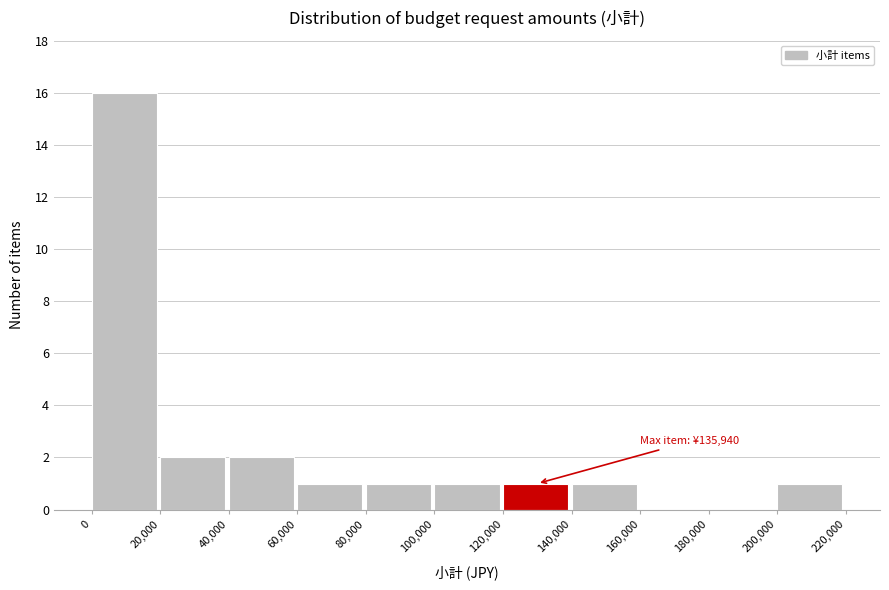

Which range on the x-axis has the tallest bar?

0 to 20,000